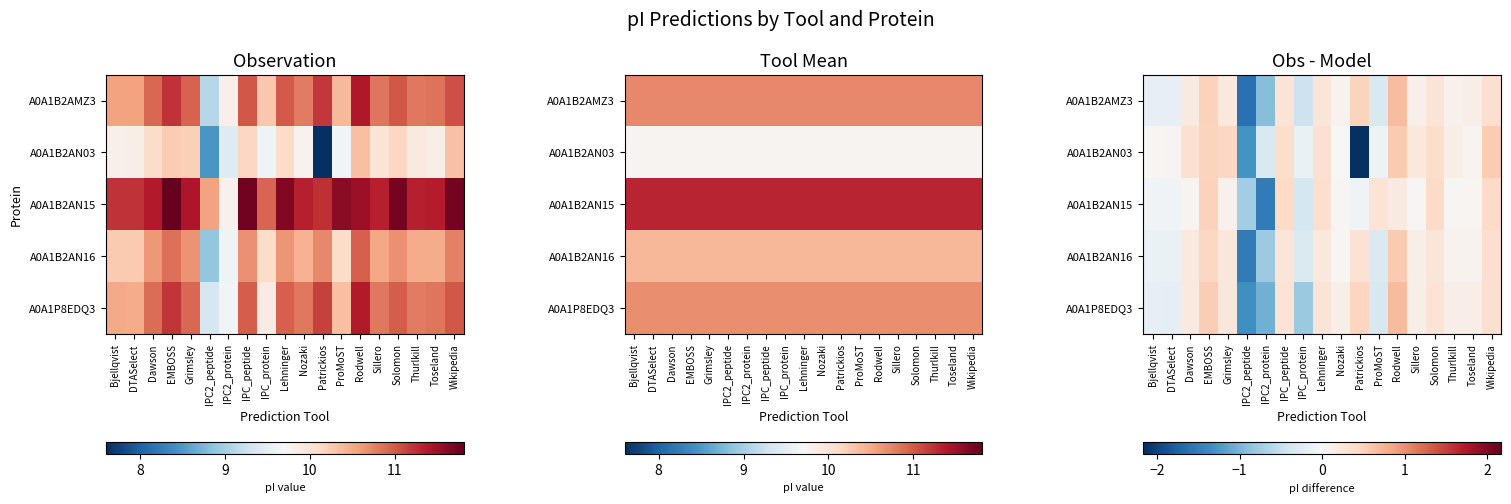

Which series changed the most between IPC_peptide and Thurlkill?

A0A1B2AN15